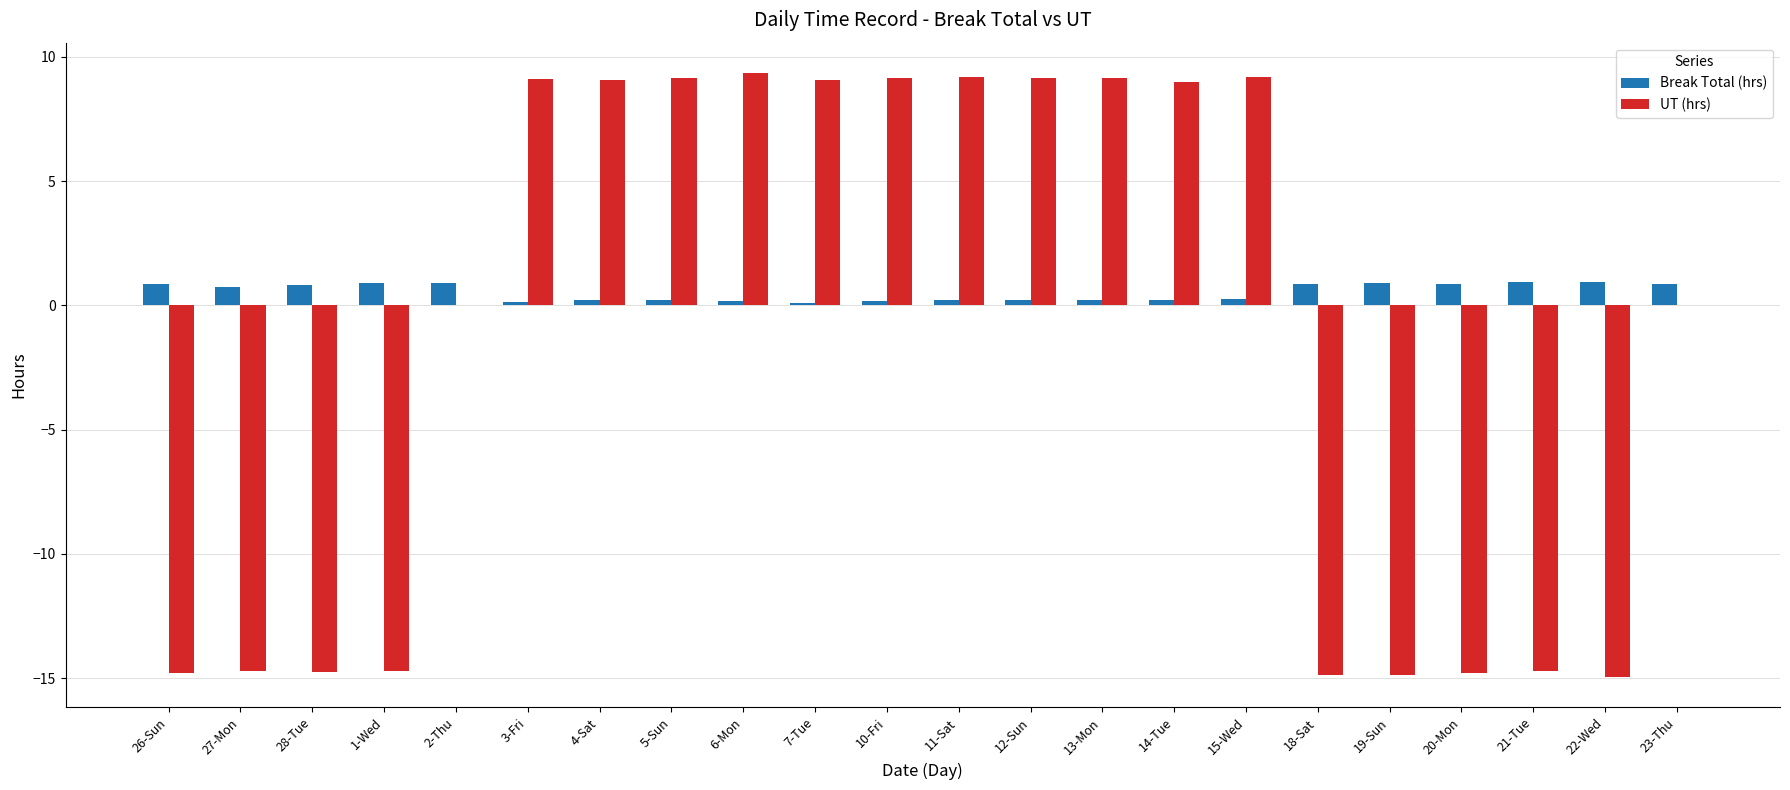

How many groups of bars are there?

22